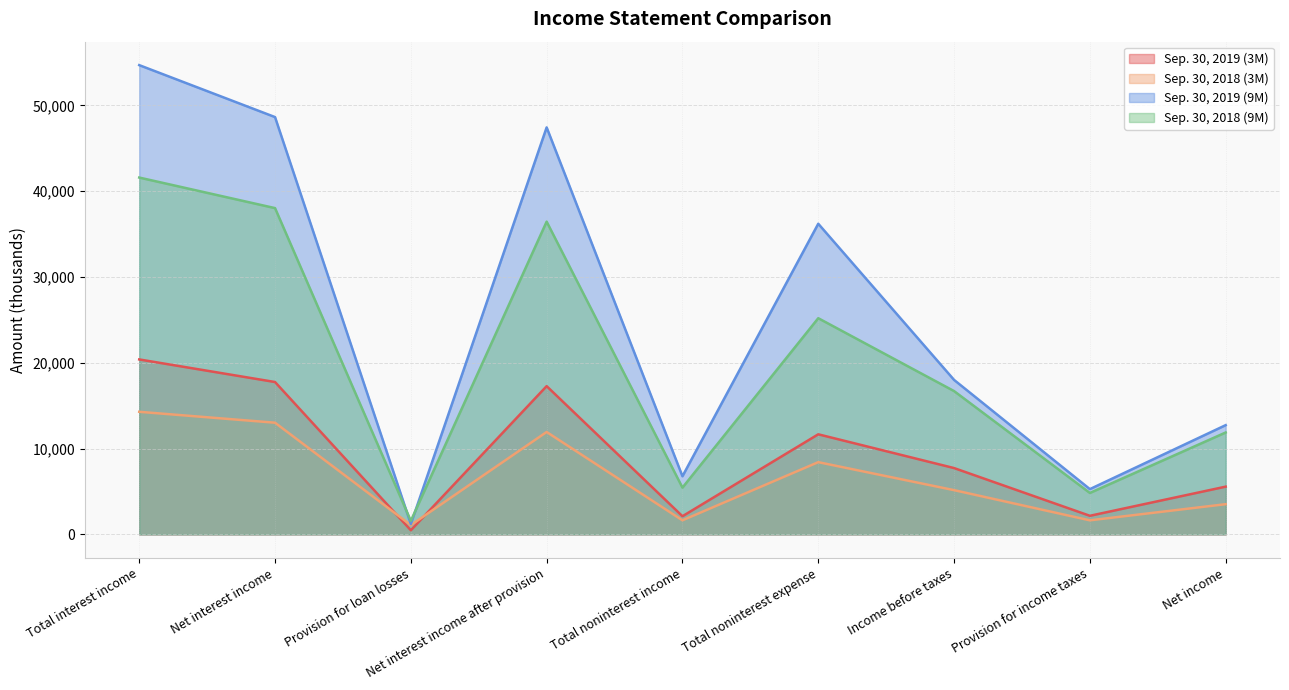

What position from the left is Income before taxes?

7